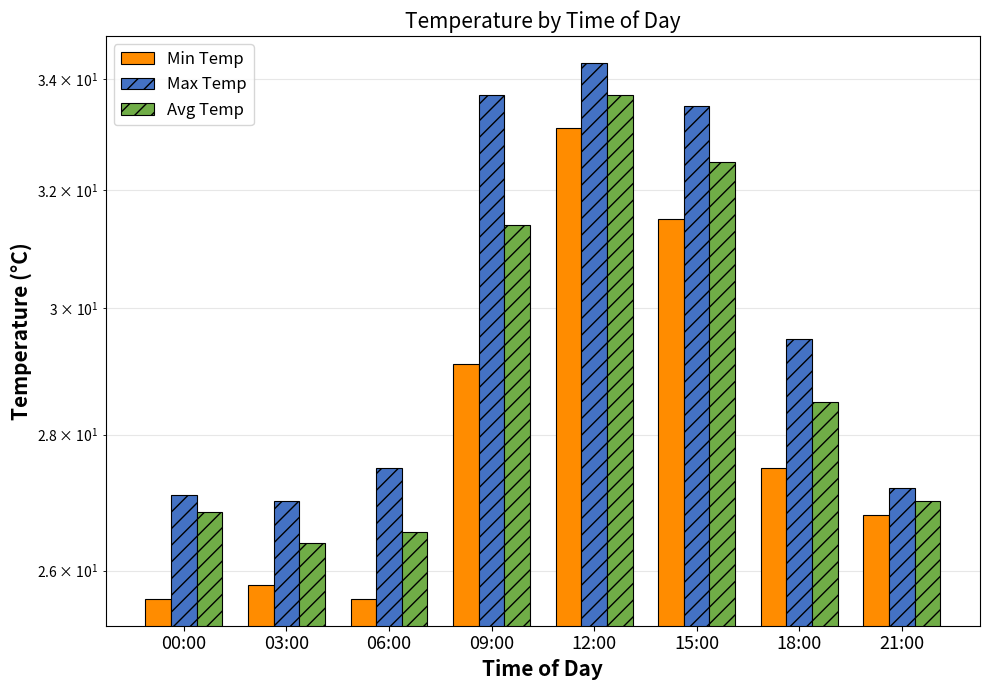

Are the bars grouped side by side (vs. stacked)?

Yes